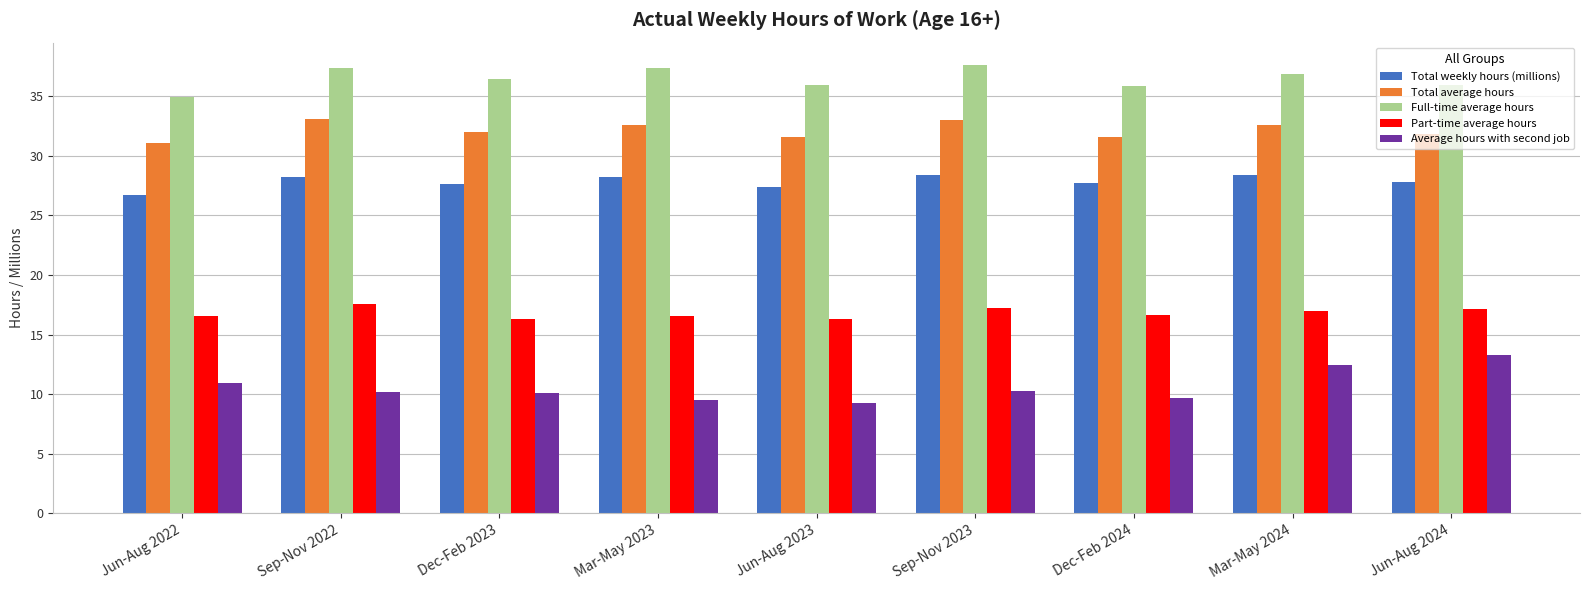

What is the difference between the second highest and second lowest values in the Total weekly hours (millions) series?

1.0